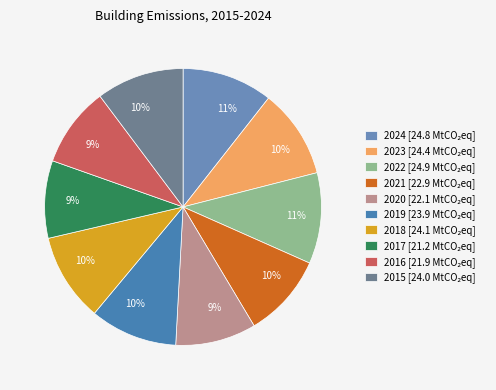

Is 2017 the majority of the pie?

No